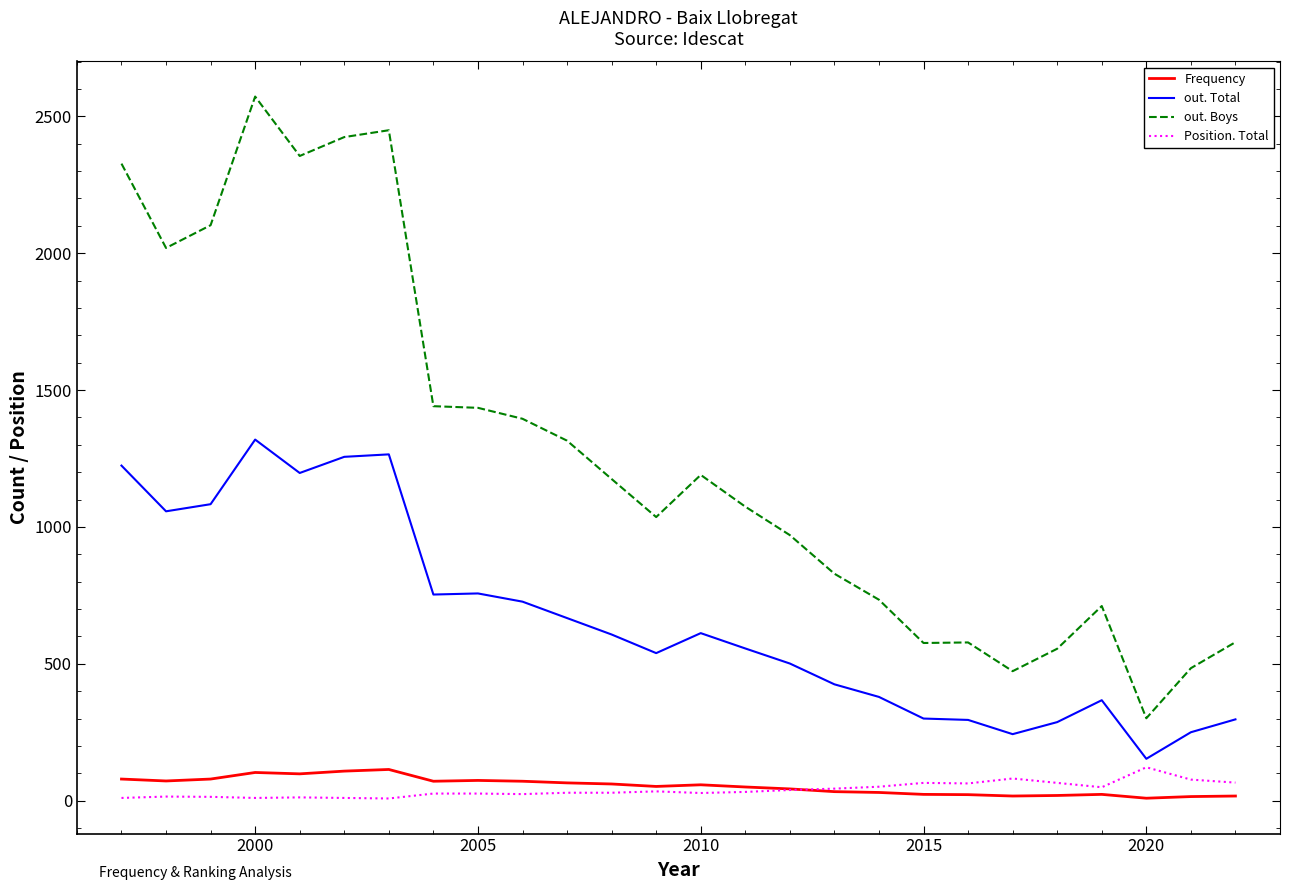

What is the maximum value shown in the chart?

2572